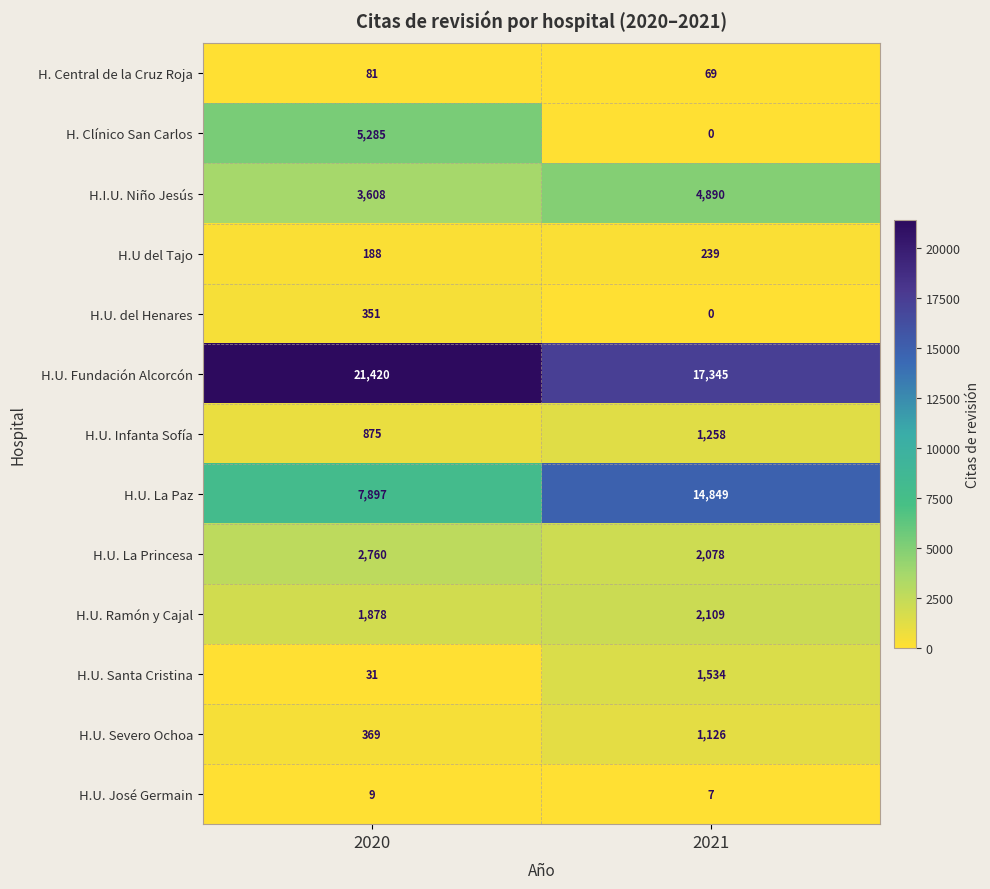

The value of H.U. La Paz at 2020 is 7897. True or false?

True